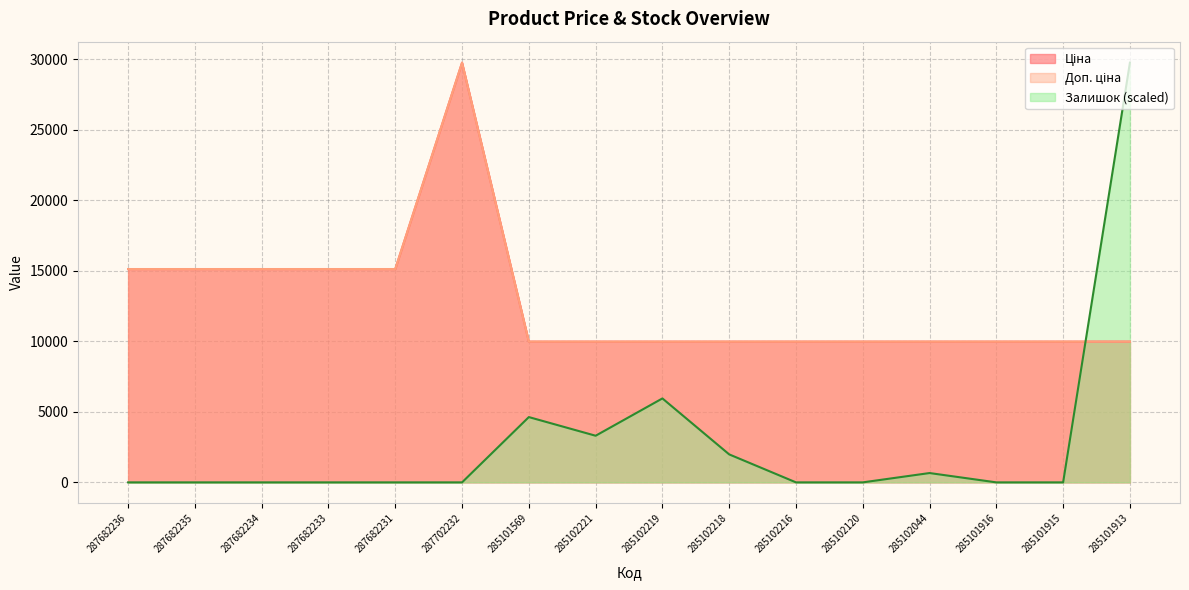

True or false: Доп. ціна and Ціна intersect in this chart.

False